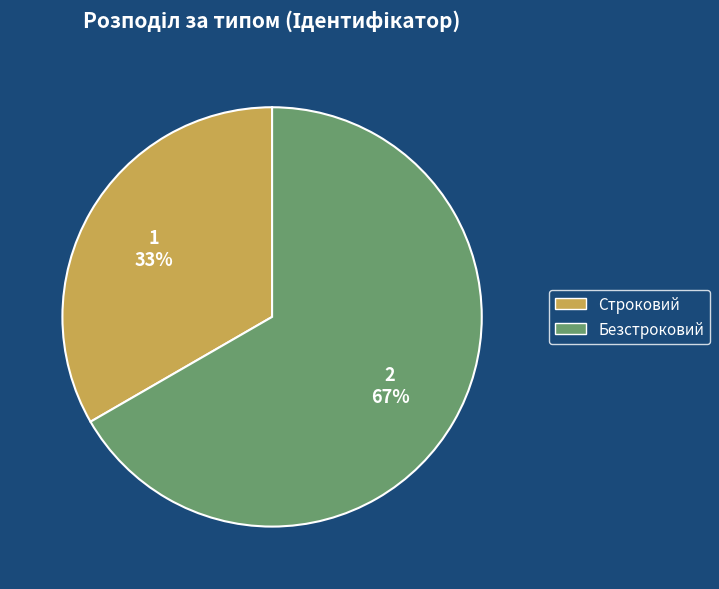

What is the ratio of the value at Безстроковий to the value at Строковий?

2.0